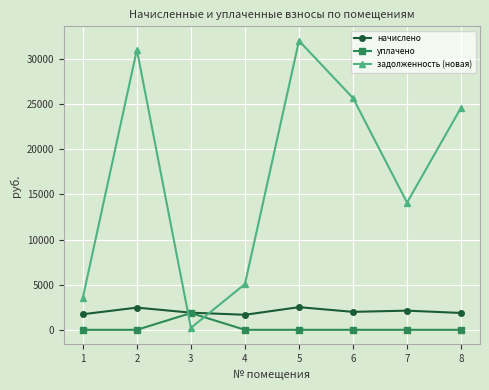

What is the total value across all series at 5?

34530.6